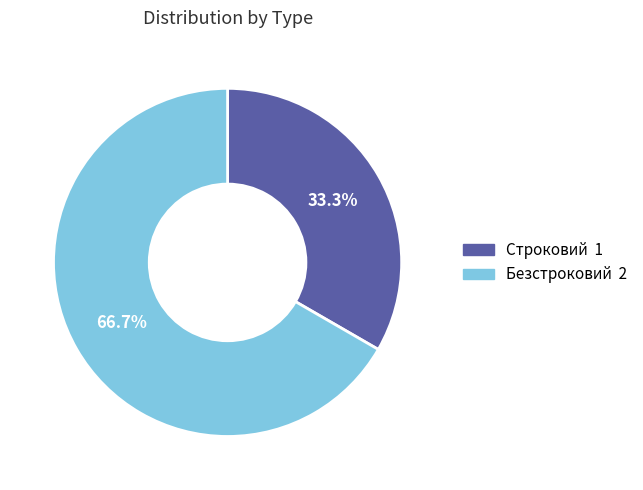

What percentage is NOT represented by Безстроковий?

33.3%